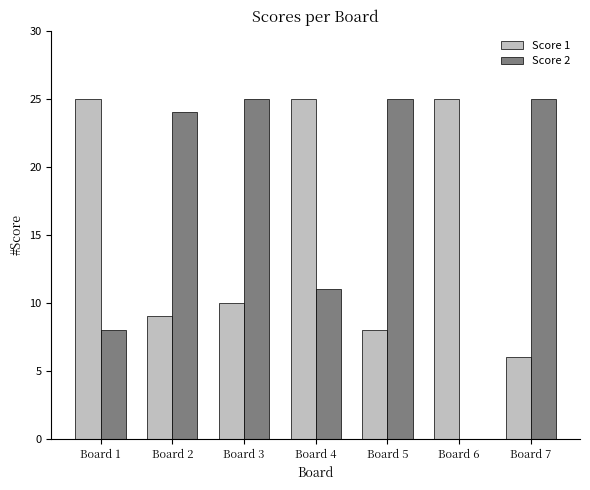

What is the sum of all Score 1 values?

108